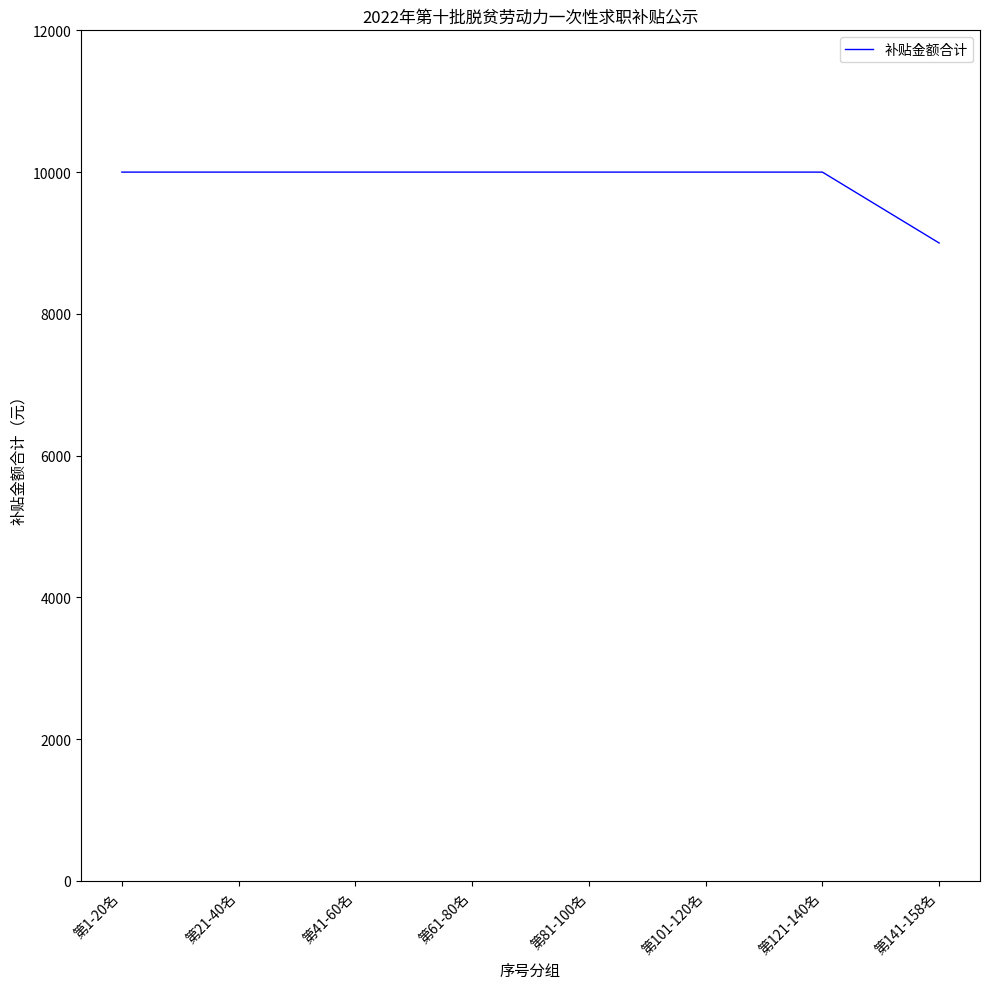

Does the chart have visible grid lines?

No